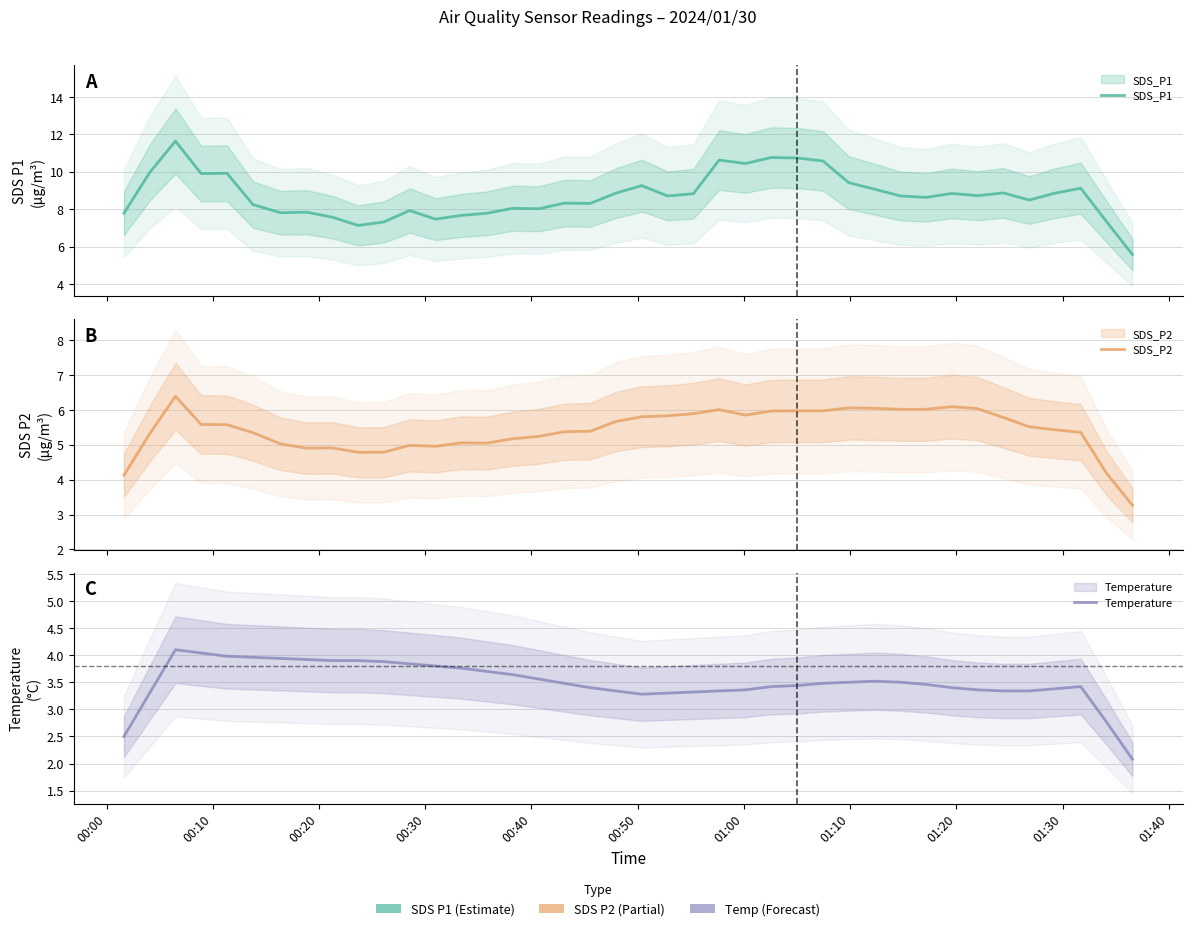

How many lines are shown in the chart?

3